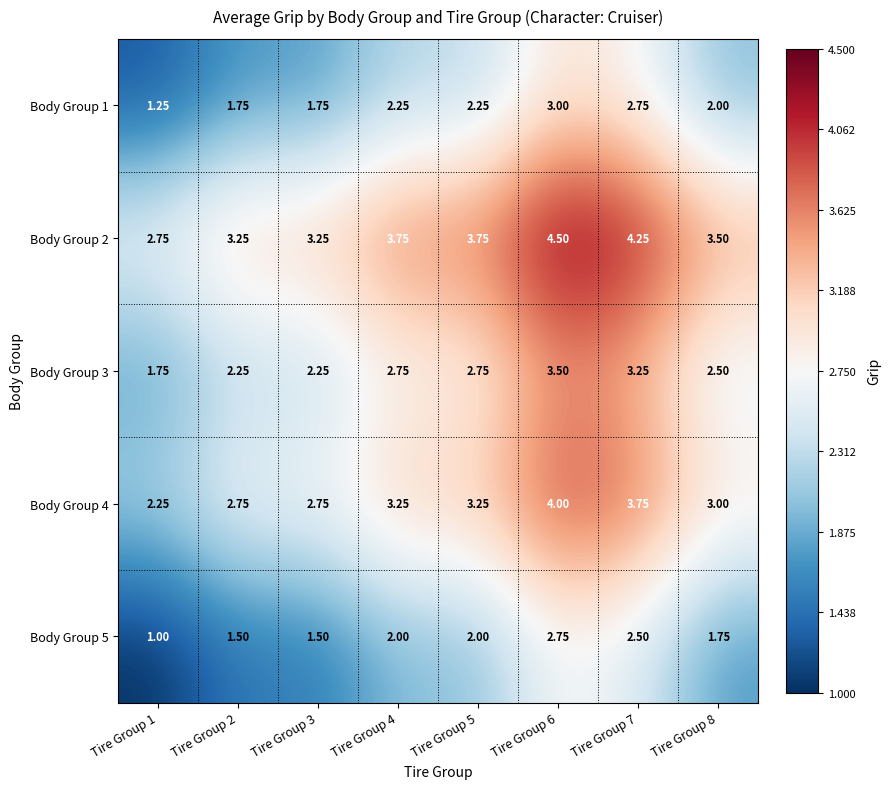

Is the value of Body Group 3 at Tire Group 3 greater than the value of Body Group 1 at Tire Group 8?

Yes